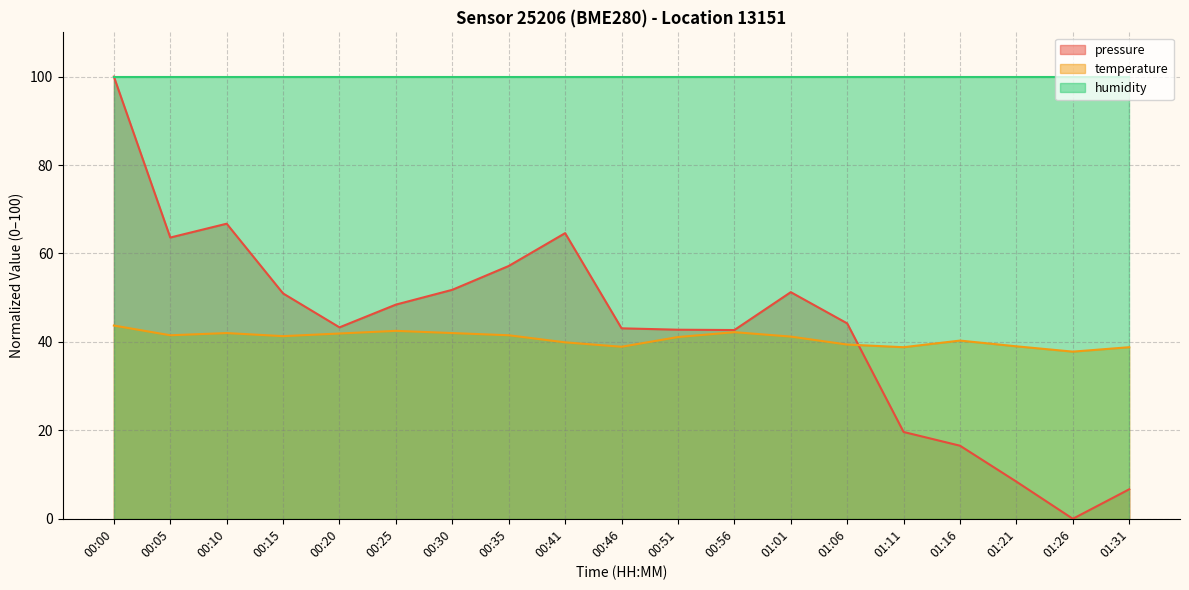

Rank the series at 00:10 from lowest to highest value.

temperature, pressure, humidity